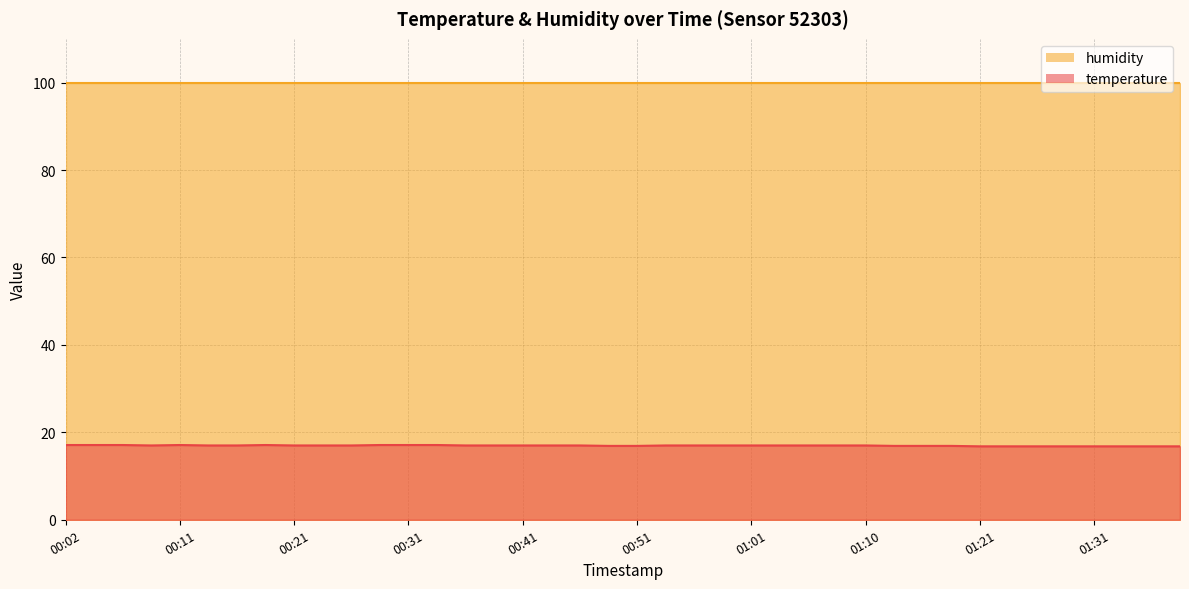

What is the average value?

17.0